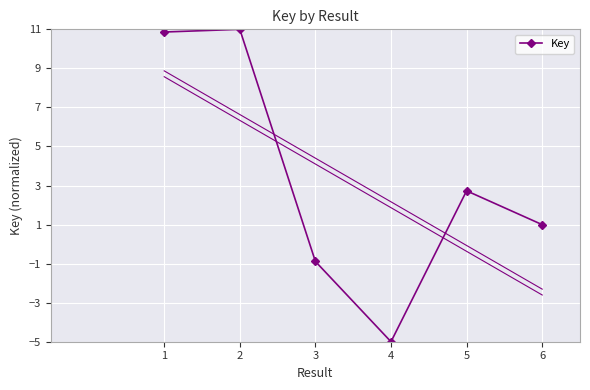

How many values exceed 2?

3